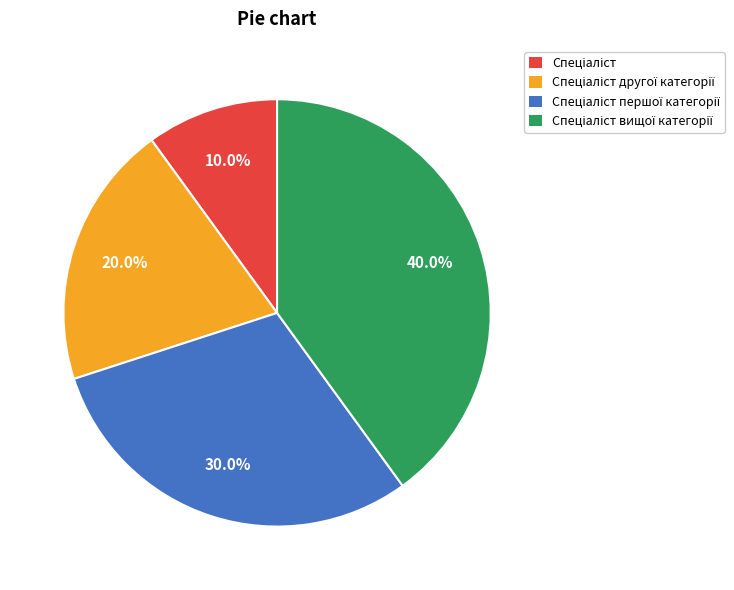

Is there a majority slice in this chart?

No